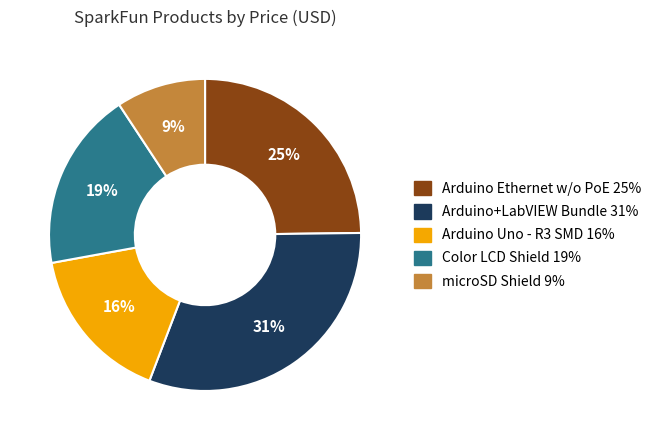

Between Color LCD Shield and microSD Shield, which is larger?

Color LCD Shield